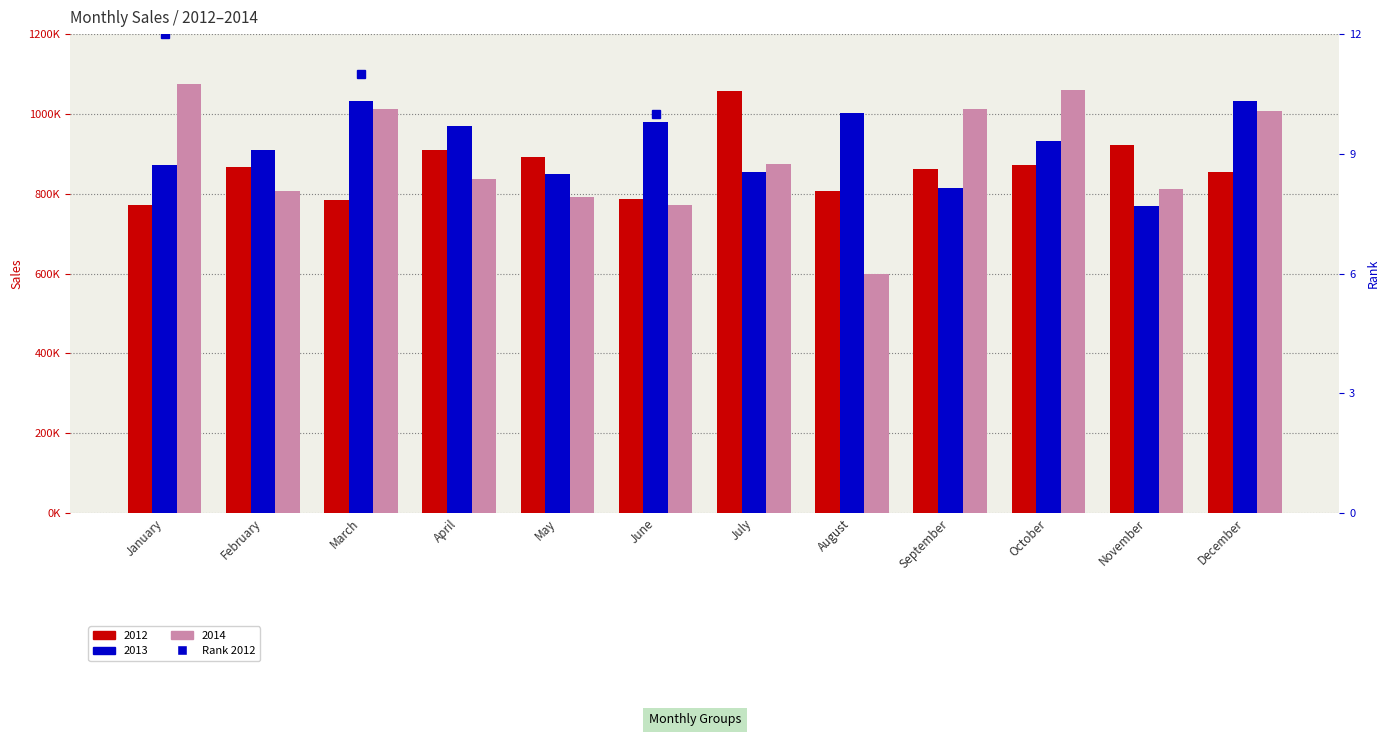

How many values exceed 7?

5